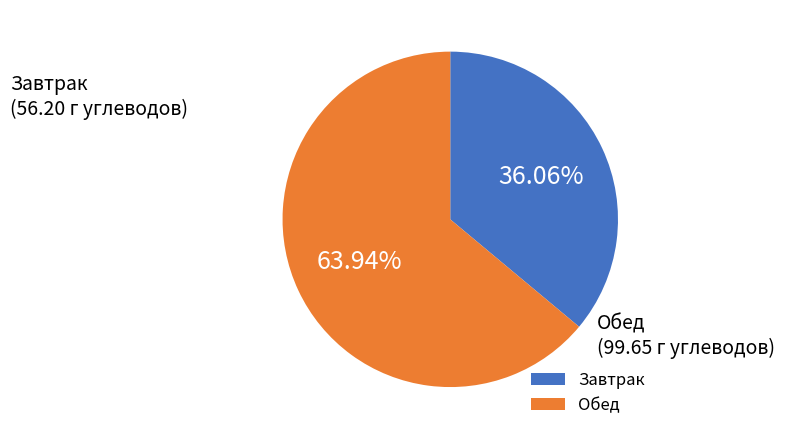

How many segments does this pie chart have?

2